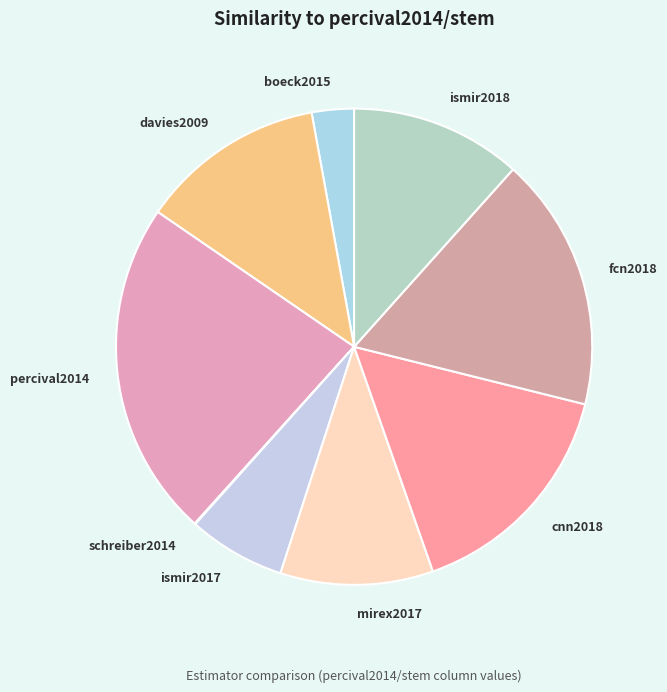

Approximately how many times larger is the value at ismir2017 compared to percival2014?

0.3